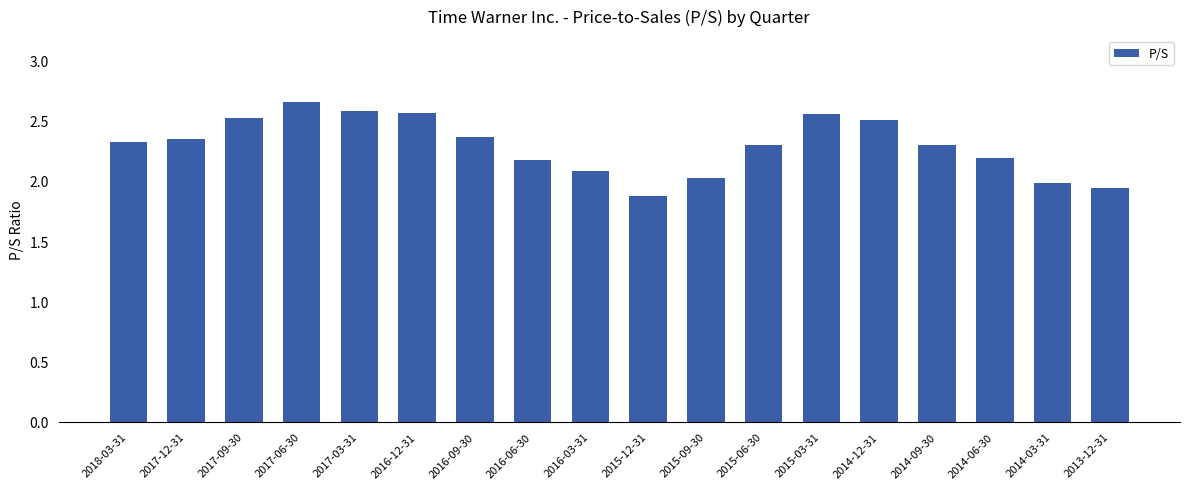

The value at 2016-12-31 is 3.4. True or false?

False